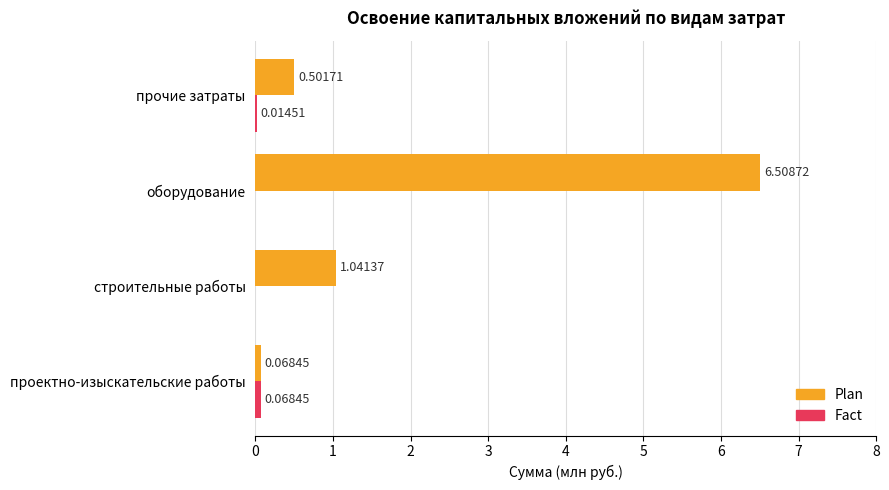

At which label does Plan reach its peak?

оборудование